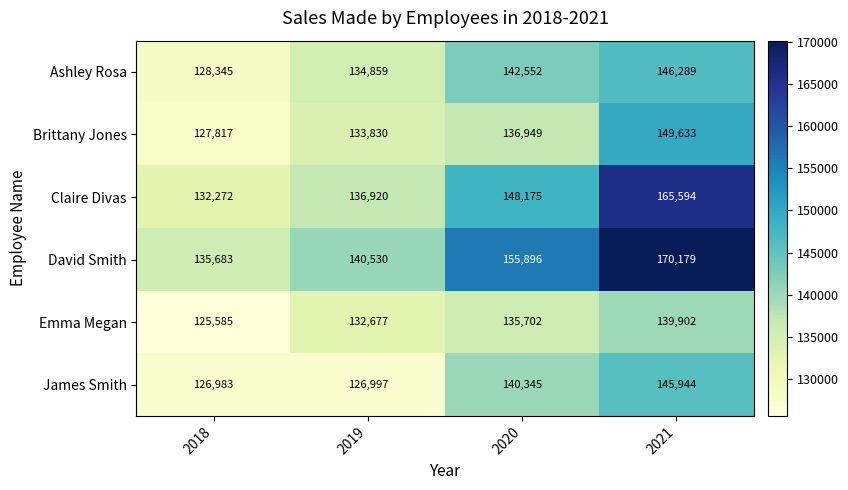

What is the spread (max minus min) of values at 2020?

20194